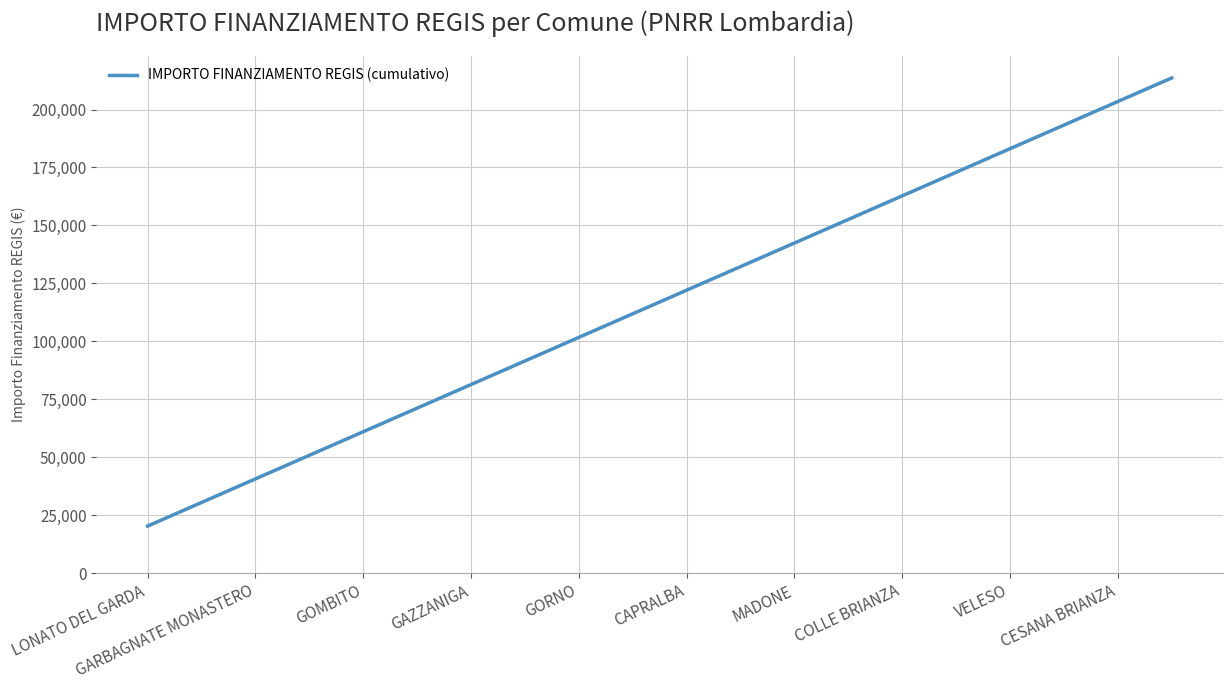

What is the maximum value shown in the chart?

213612